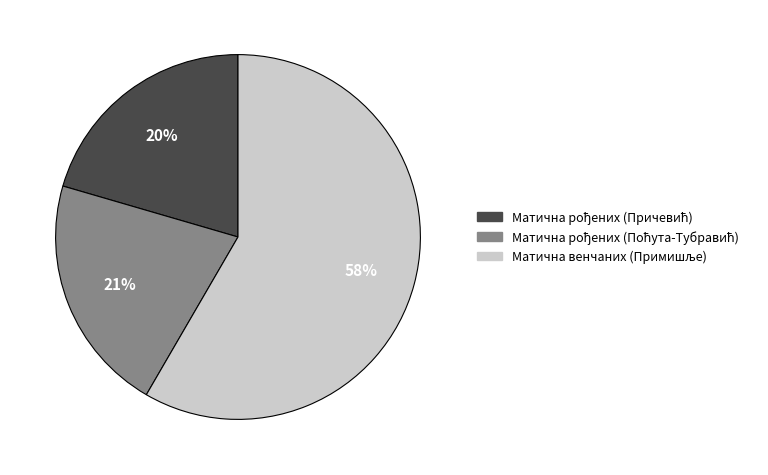

To the nearest percent, what is the average slice percentage?

33%